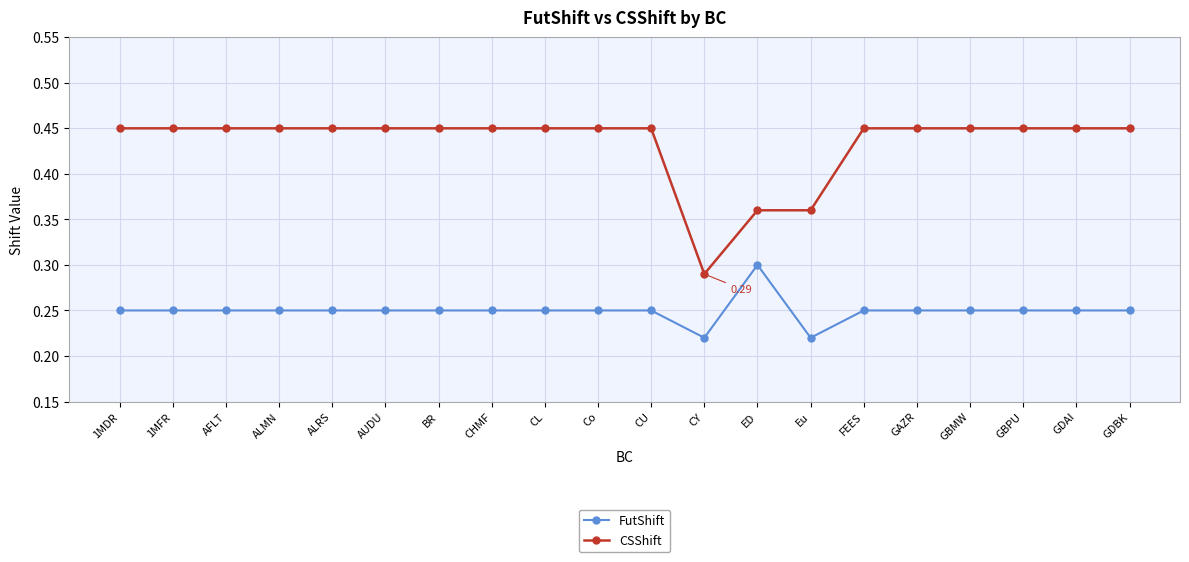

Which series has the widest spread of values?

CSShift